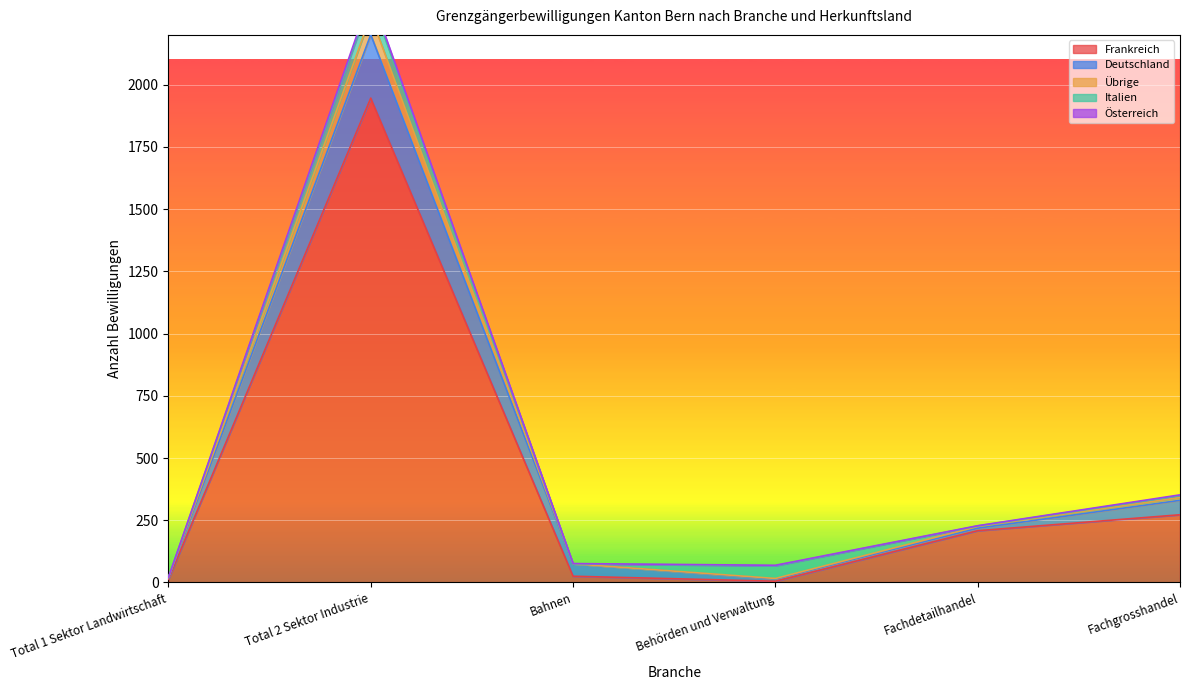

What is the total value across all series at Total 1 Sektor Landwirtschaft?

72